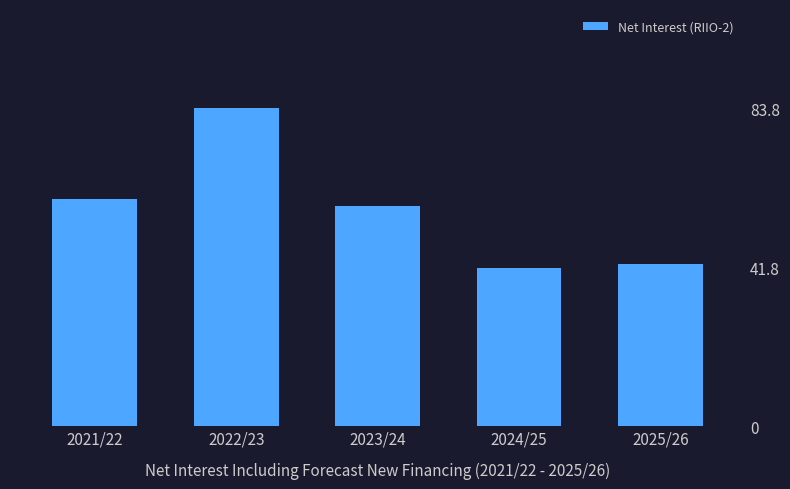

Reading left to right, extract all data points from this chart.

2021/22=59.8	2022/23=83.8	2023/24=58.1	2024/25=41.8	2025/26=42.7